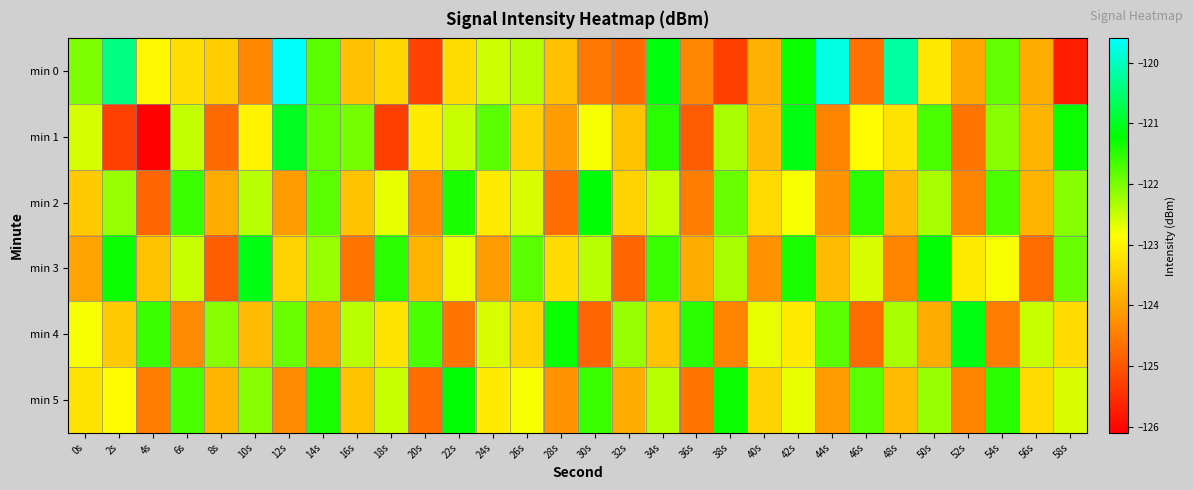

Reading left to right, list all the values displayed in this chart.

min 0: 0s=-122.0	2s=-120.4	4s=-122.9	6s=-123.3	8s=-123.5	10s=-124.4	12s=-119.6	14s=-121.8	16s=-123.6	18s=-123.4	20s=-125.2	22s=-123.3	24s=-122.5	26s=-122.4	28s=-123.6	30s=-124.5	32s=-124.7	34s=-121.1	36s=-124.3	38s=-125.3	40s=-123.8	42s=-121.3	44s=-119.8	46s=-124.6	48s=-120.2	50s=-123.1	52s=-123.9	54s=-121.9	56s=-123.9	58s=-125.7
min 1: 0s=-122.6	2s=-125.3	4s=-126.1	6s=-122.5	8s=-124.7	10s=-123.0	12s=-121.0	14s=-121.9	16s=-122.0	18s=-125.3	20s=-123.1	22s=-122.5	24s=-121.8	26s=-123.4	28s=-124.1	30s=-122.8	32s=-123.6	34s=-121.5	36s=-124.9	38s=-122.3	40s=-123.7	42s=-121.1	44s=-124.4	46s=-122.9	48s=-123.2	50s=-121.7	52s=-124.6	54s=-122.1	56s=-123.8	58s=-121.3
min 2: 0s=-123.5	2s=-122.2	4s=-124.8	6s=-121.6	8s=-123.9	10s=-122.4	12s=-124.1	14s=-121.8	16s=-123.6	18s=-122.7	20s=-124.3	22s=-121.4	24s=-123.1	26s=-122.6	28s=-124.7	30s=-121.2	32s=-123.4	34s=-122.5	36s=-124.5	38s=-121.9	40s=-123.3	42s=-122.8	44s=-124.2	46s=-121.5	48s=-123.7	50s=-122.3	52s=-124.4	54s=-121.7	56s=-123.8	58s=-122.1
min 3: 0s=-124.0	2s=-121.3	4s=-123.6	6s=-122.5	8s=-124.9	10s=-121.1	12s=-123.4	14s=-122.2	16s=-124.6	18s=-121.5	20s=-123.8	22s=-122.7	24s=-124.1	26s=-121.8	28s=-123.3	30s=-122.4	32s=-124.8	34s=-121.6	36s=-123.9	38s=-122.3	40s=-124.2	42s=-121.4	44s=-123.7	46s=-122.6	48s=-124.4	50s=-121.2	52s=-123.1	54s=-122.8	56s=-124.7	58s=-121.9
min 4: 0s=-122.8	2s=-123.5	4s=-121.6	6s=-124.3	8s=-122.1	10s=-123.7	12s=-121.9	14s=-124.1	16s=-122.4	18s=-123.2	20s=-121.7	22s=-124.6	24s=-122.6	26s=-123.4	28s=-121.3	30s=-124.8	32s=-122.2	34s=-123.6	36s=-121.5	38s=-124.4	40s=-122.7	42s=-123.1	44s=-121.8	46s=-124.7	48s=-122.3	50s=-123.9	52s=-121.1	54s=-124.5	56s=-122.5	58s=-123.3
min 5: 0s=-123.2	2s=-122.9	4s=-124.5	6s=-121.7	8s=-123.8	10s=-122.1	12s=-124.3	14s=-121.4	16s=-123.6	18s=-122.5	20s=-124.7	22s=-121.2	24s=-123.1	26s=-122.8	28s=-124.2	30s=-121.6	32s=-123.9	34s=-122.4	36s=-124.6	38s=-121.3	40s=-123.4	42s=-122.7	44s=-124.1	46s=-121.8	48s=-123.7	50s=-122.2	52s=-124.4	54s=-121.5	56s=-123.3	58s=-122.6